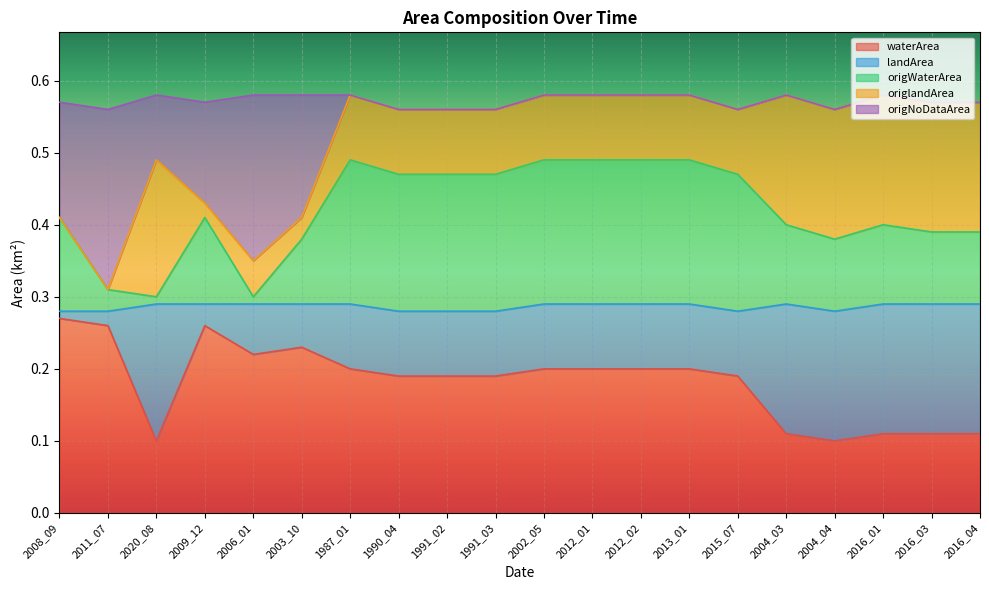

Read the origWaterArea value at 2012_02.

0.5